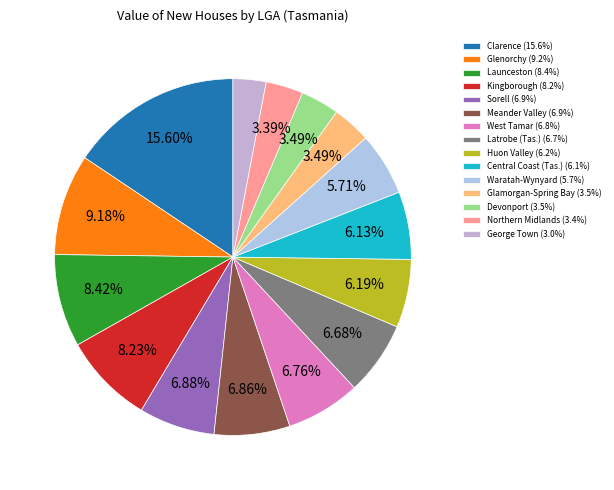

How many segments does this pie chart have?

15